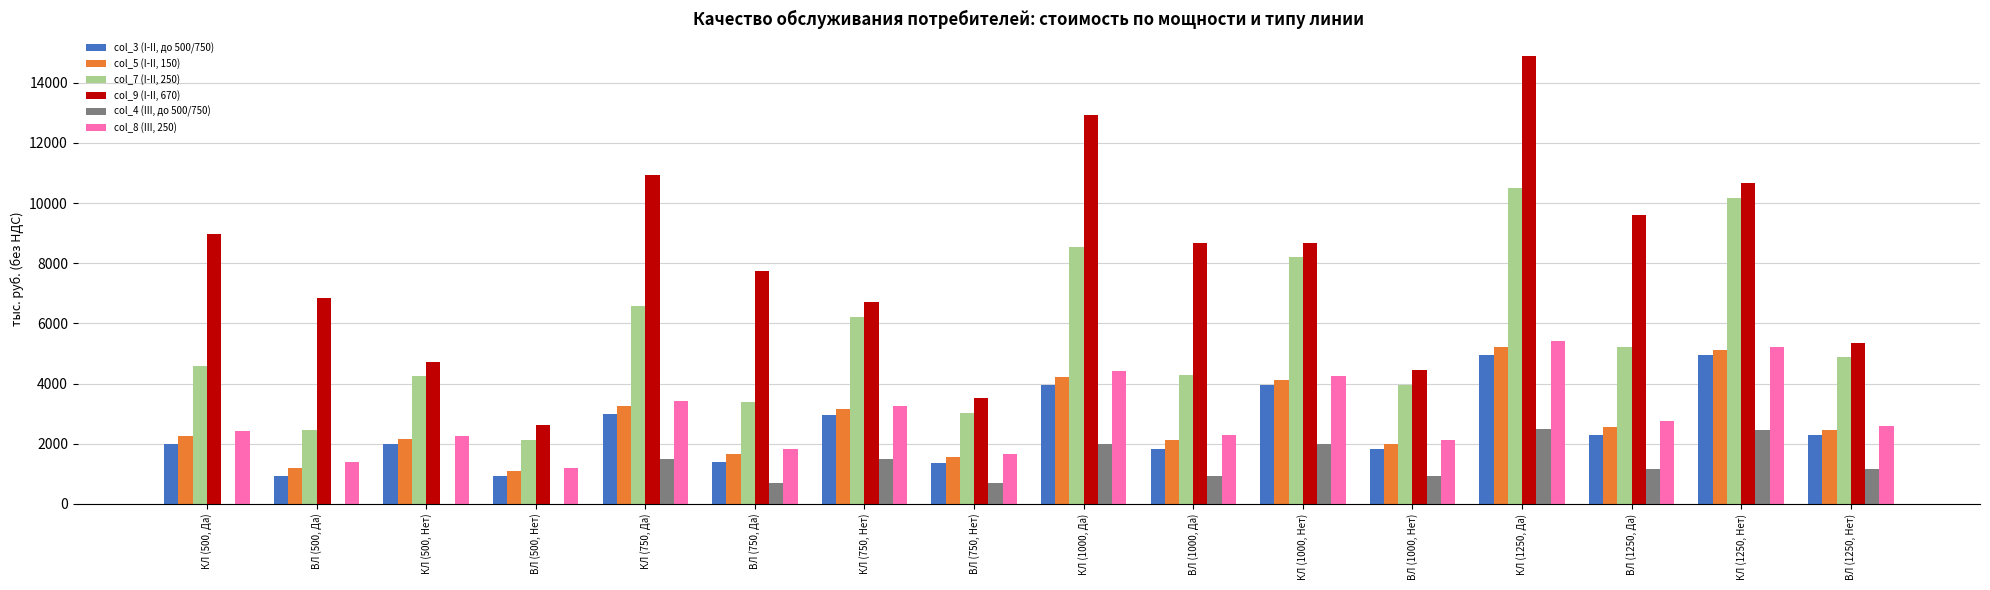

Which series changed the most between КЛ (1000, Да) and ВЛ (1250, Нет)?

col_9 (I-II, 670)